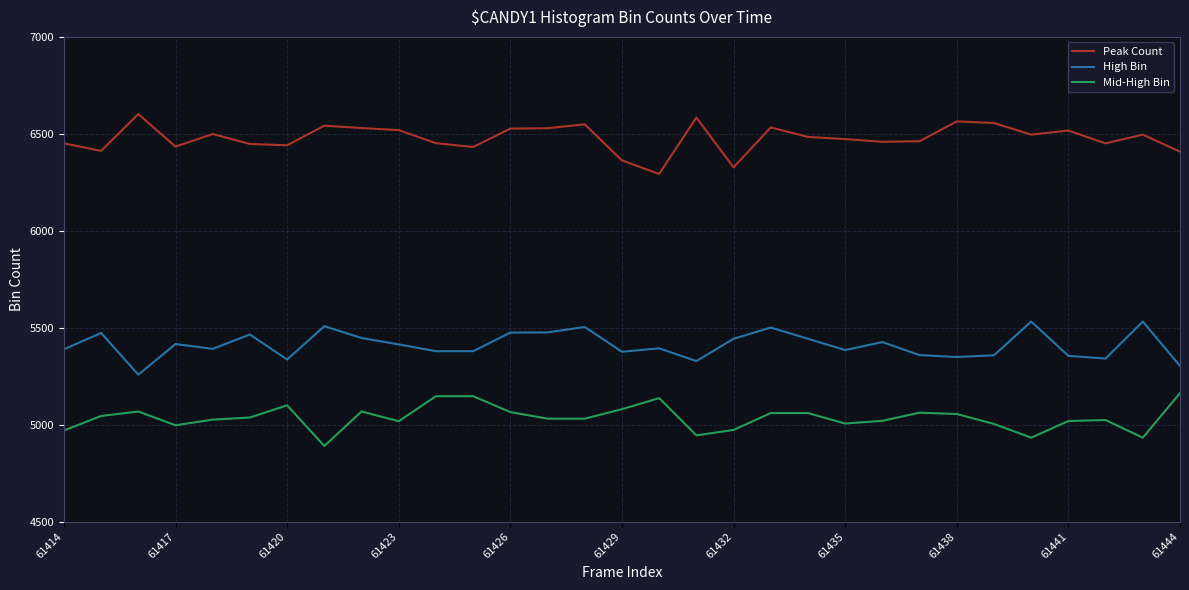

Rank the series by their average value, from lowest to highest.

Mid-High Bin, High Bin, Peak Count